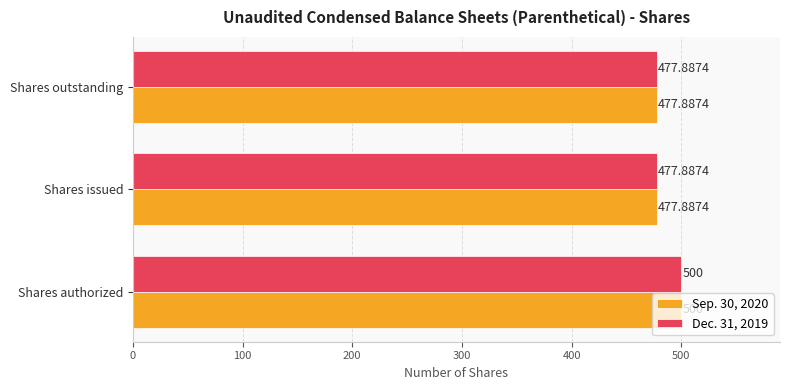

What is the difference between the maximum and minimum values in the Sep. 30, 2020 series?

22.1